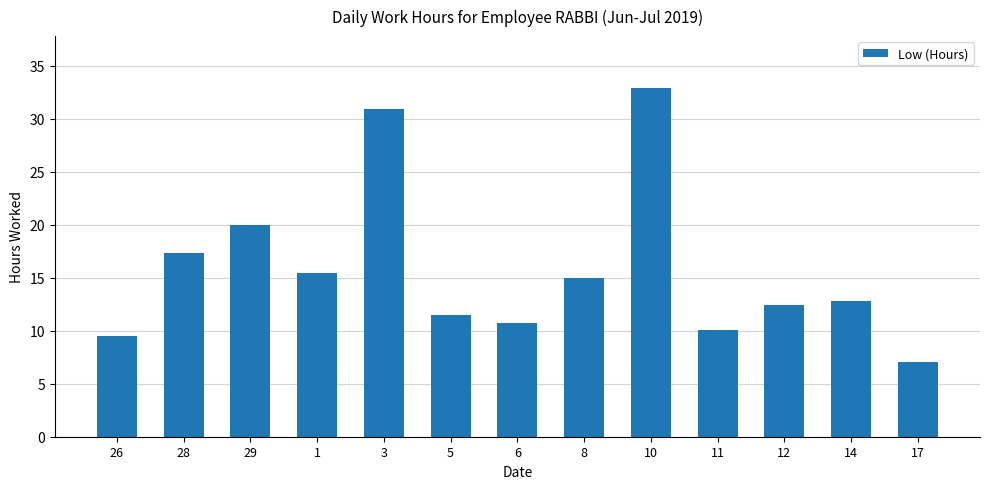

List the labels in order of value, smallest first.

17, 26, 11, 6, 5, 12, 14, 8, 1, 28, 29, 3, 10